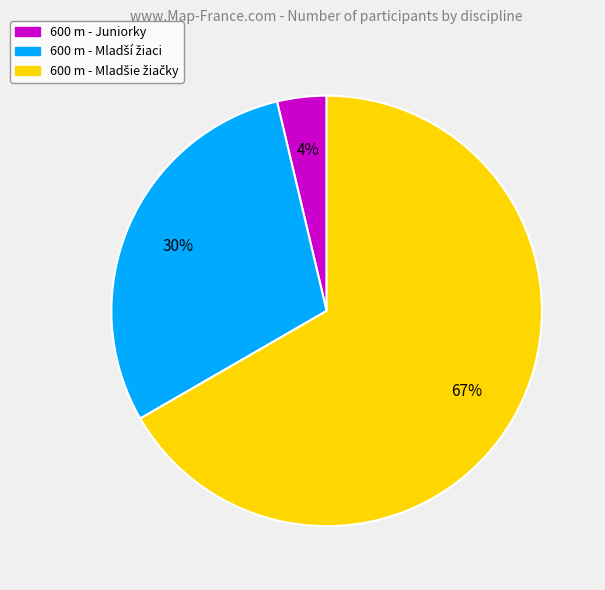

To the nearest percent, what is the average slice percentage?

33%